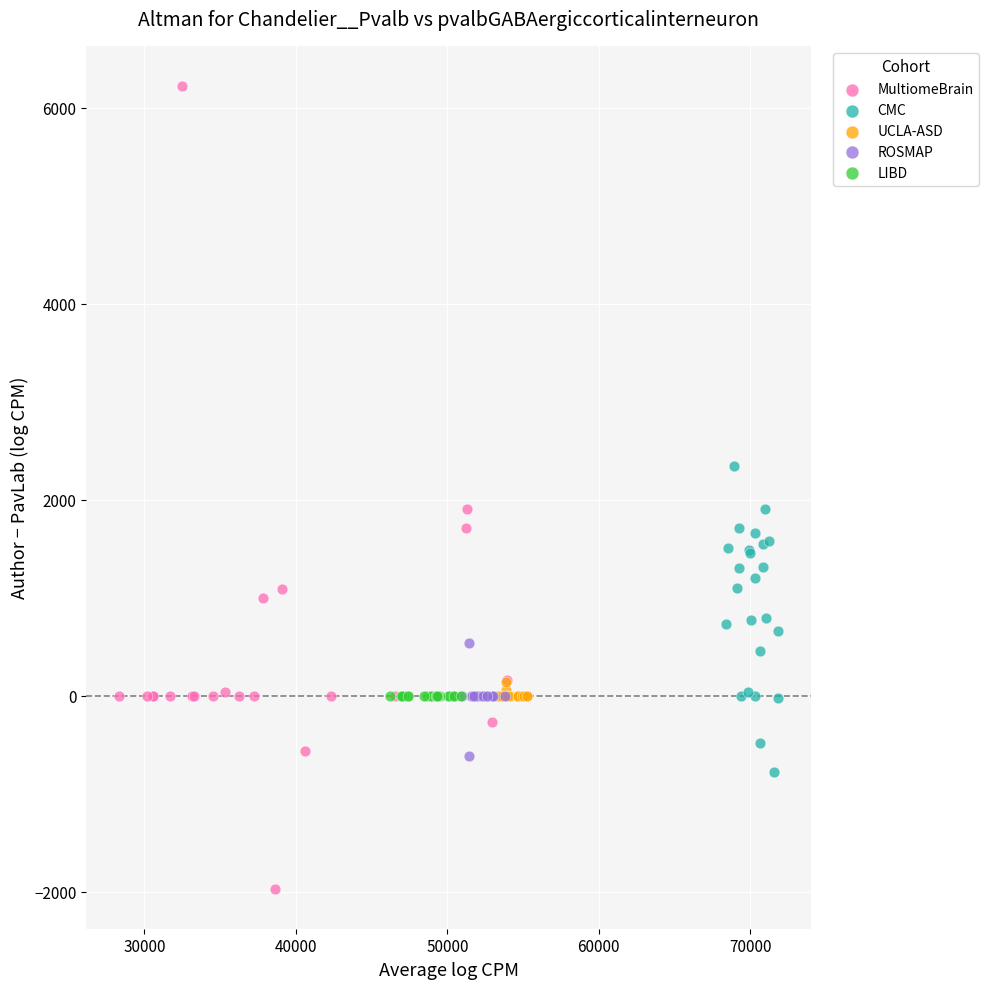

Which series contains the highest Y value?

MultiomeBrain